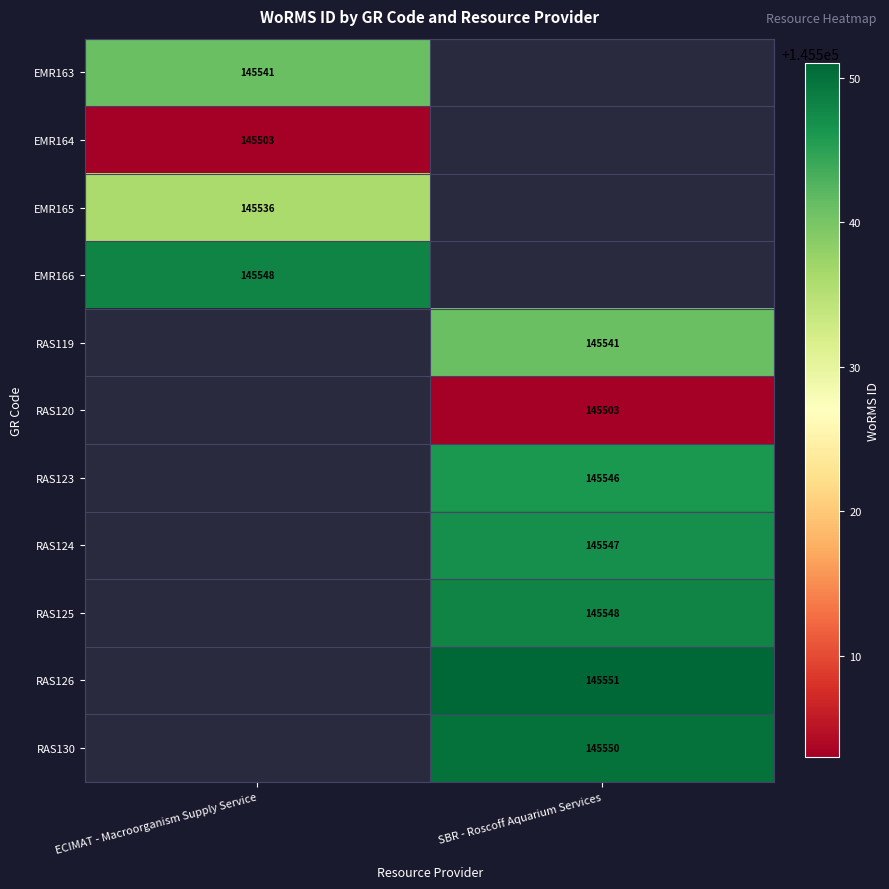

The value of RAS124 at SBR - Roscoff Aquarium Services is 145547. True or false?

True